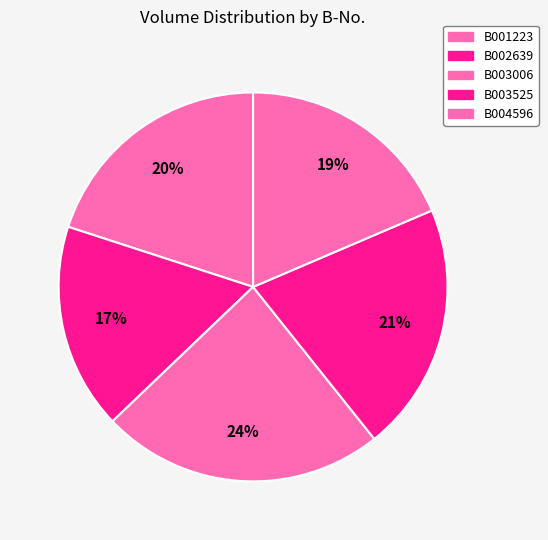

Is there a majority slice in this chart?

No